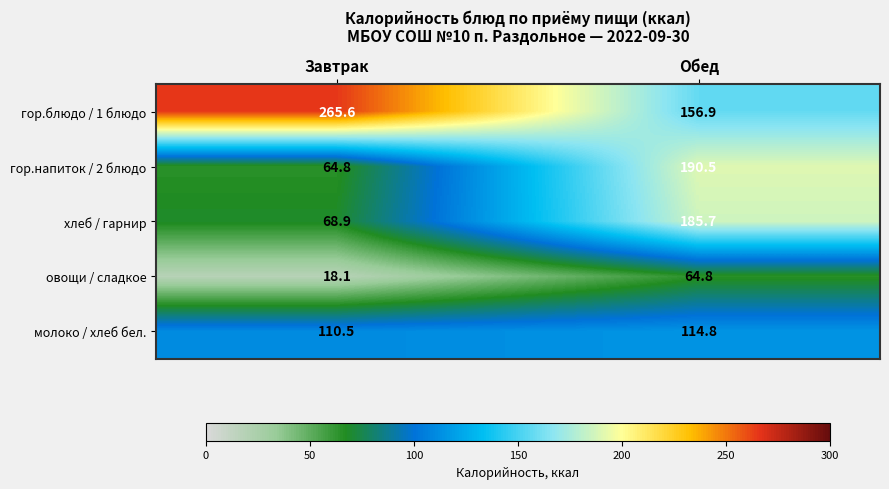

Rank the series by their maximum value, from lowest to highest.

овощи / сладкое, молоко / хлеб бел., хлеб / гарнир, гор.напиток / 2 блюдо, гор.блюдо / 1 блюдо